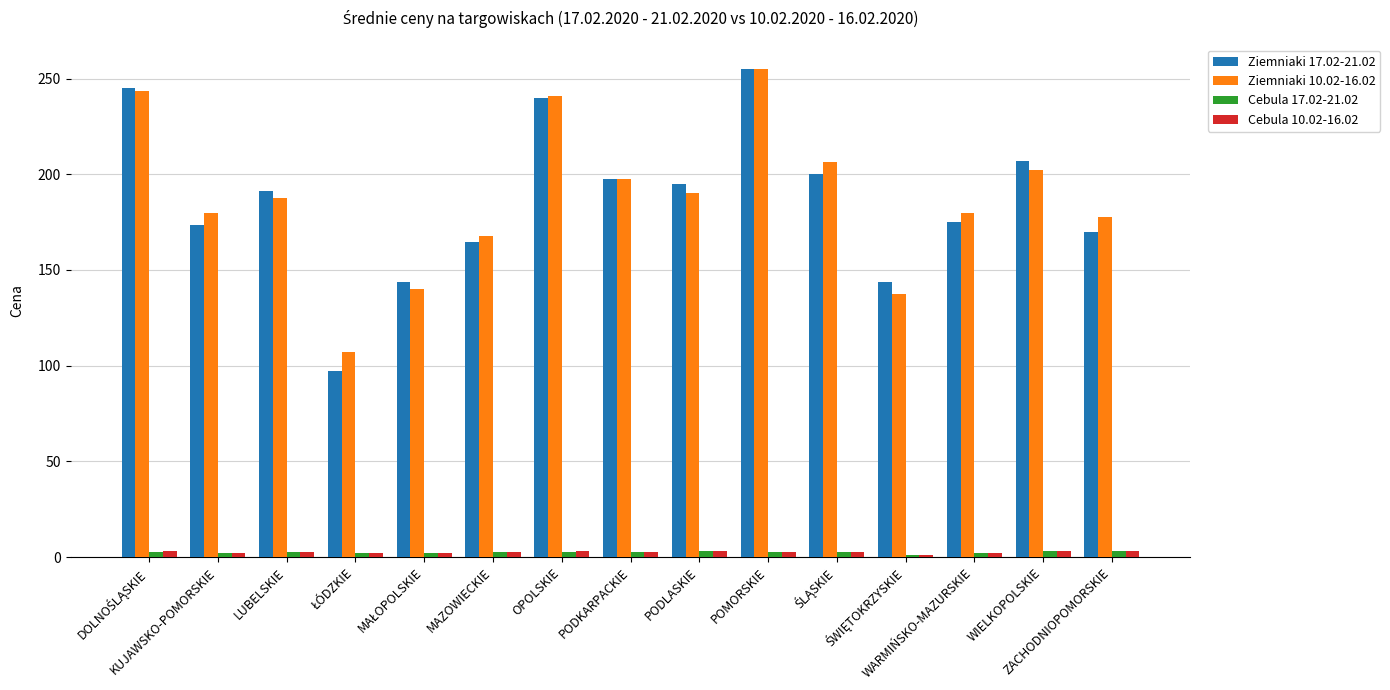

What is the sum of all Ziemniaki 17.02-21.02 values?

2797.9